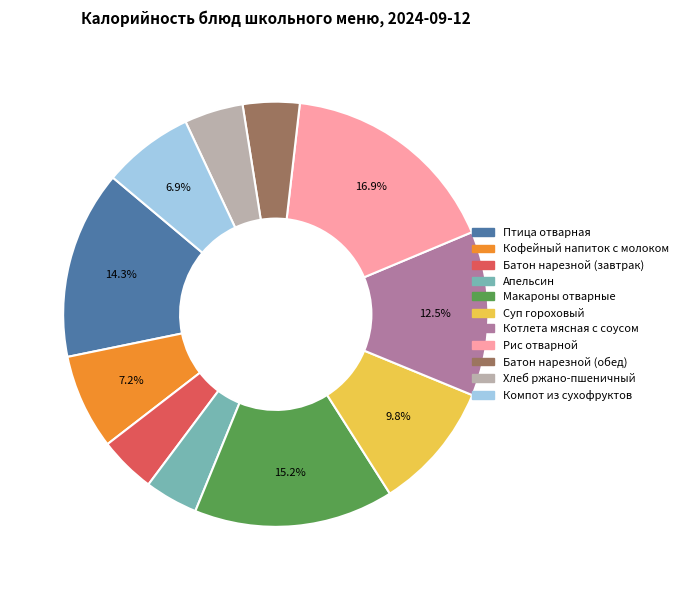

What percentage is the Макароны отварные slice, to the nearest percent?

15%